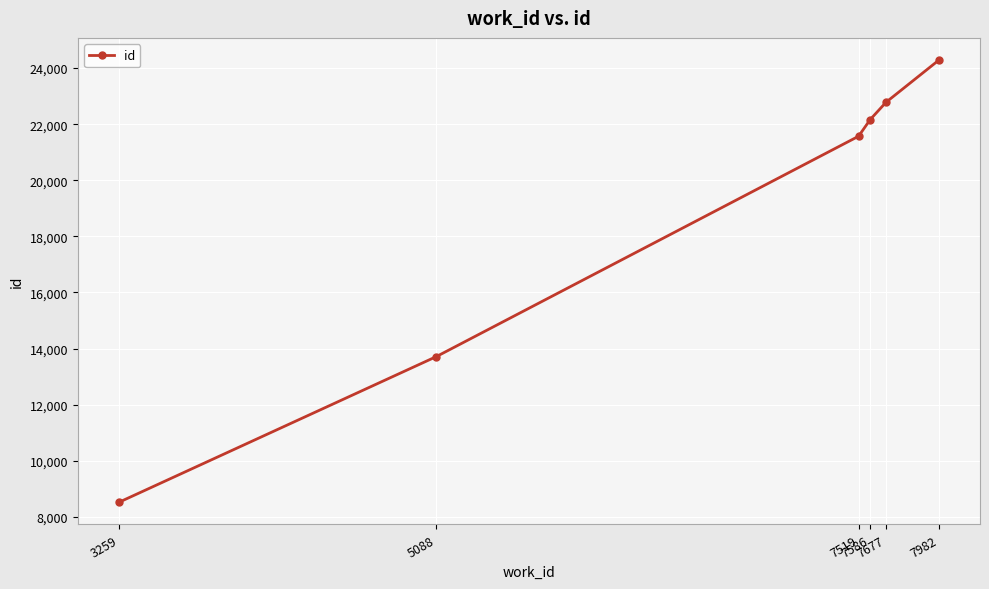

List the labels in order of value, smallest first.

3259, 5088, 7519, 7586, 7677, 7982